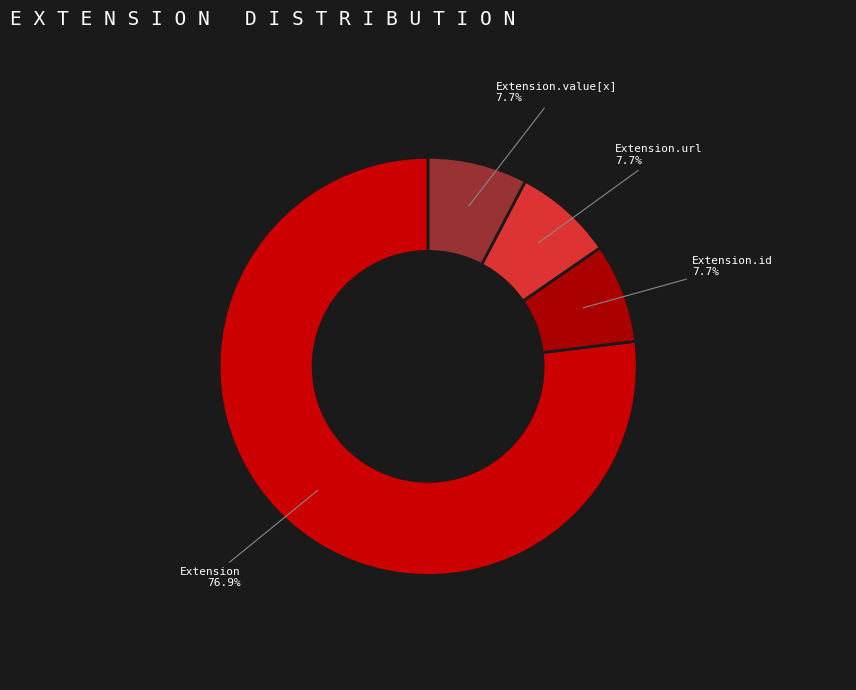

Combined, do Extension.id and Extension.url account for over 50%?

No